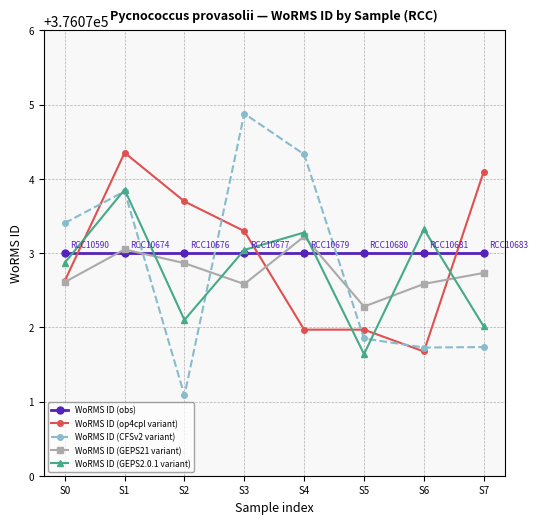

What is the value of the WoRMS ID (op4cpl variant) point at the 6th from the left?

376072.0